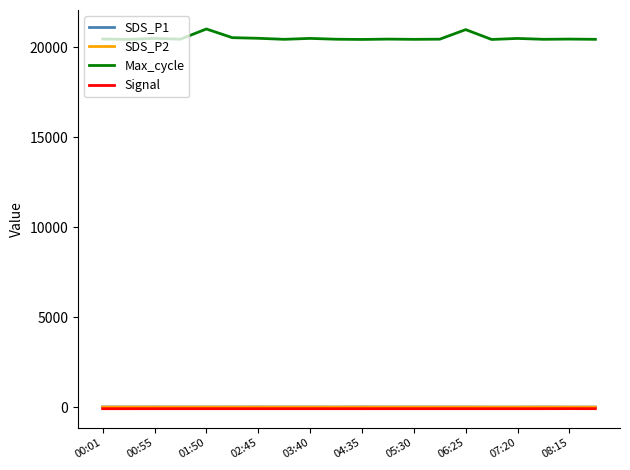

What is the greatest value displayed?

21014.0